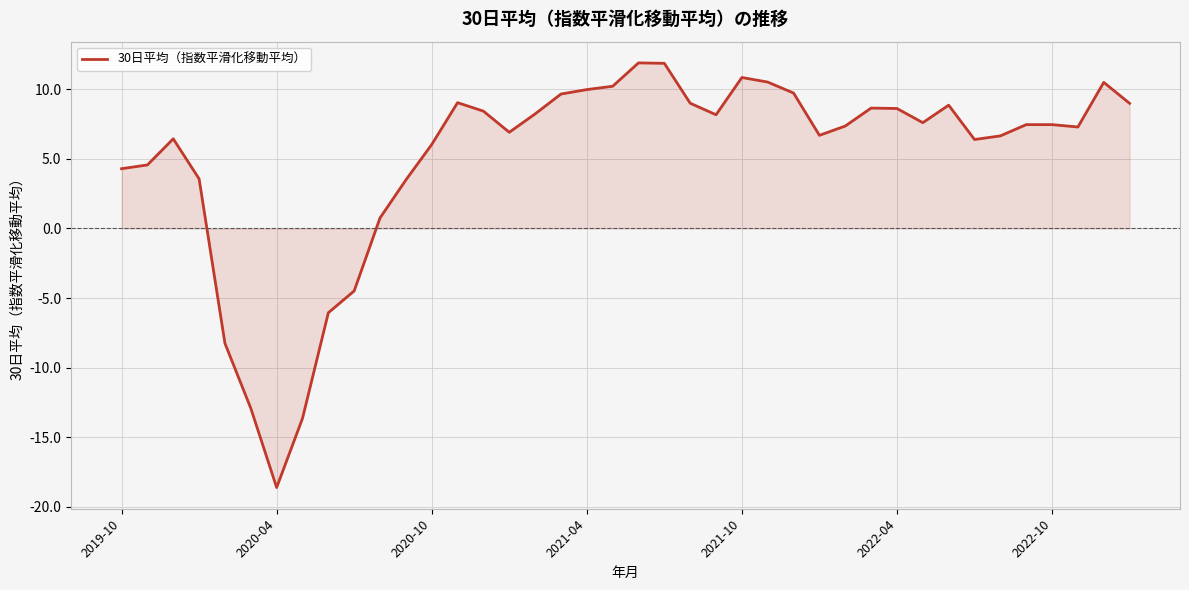

What is the maximum value shown in the chart?

11.9